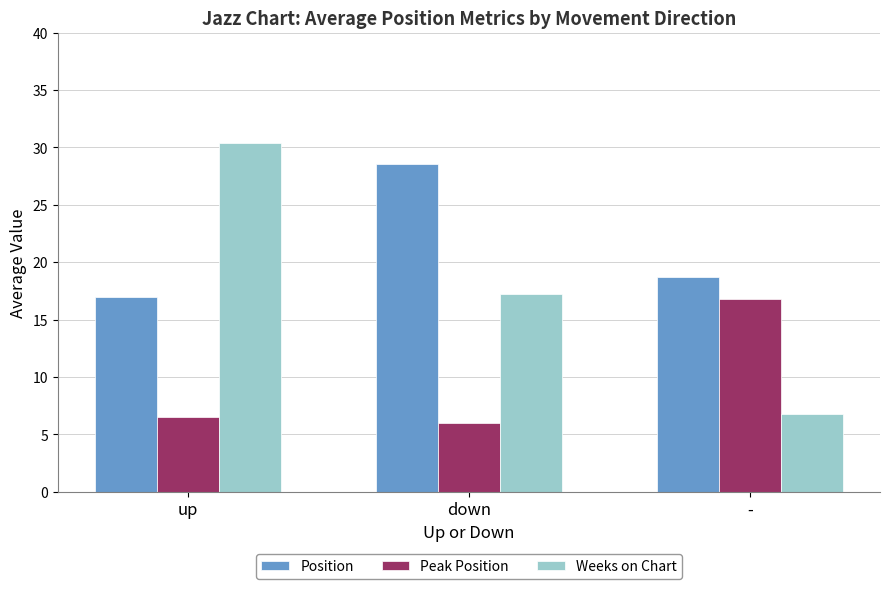

What is the value of the Peak Position bar at the 3rd from the left?

16.8